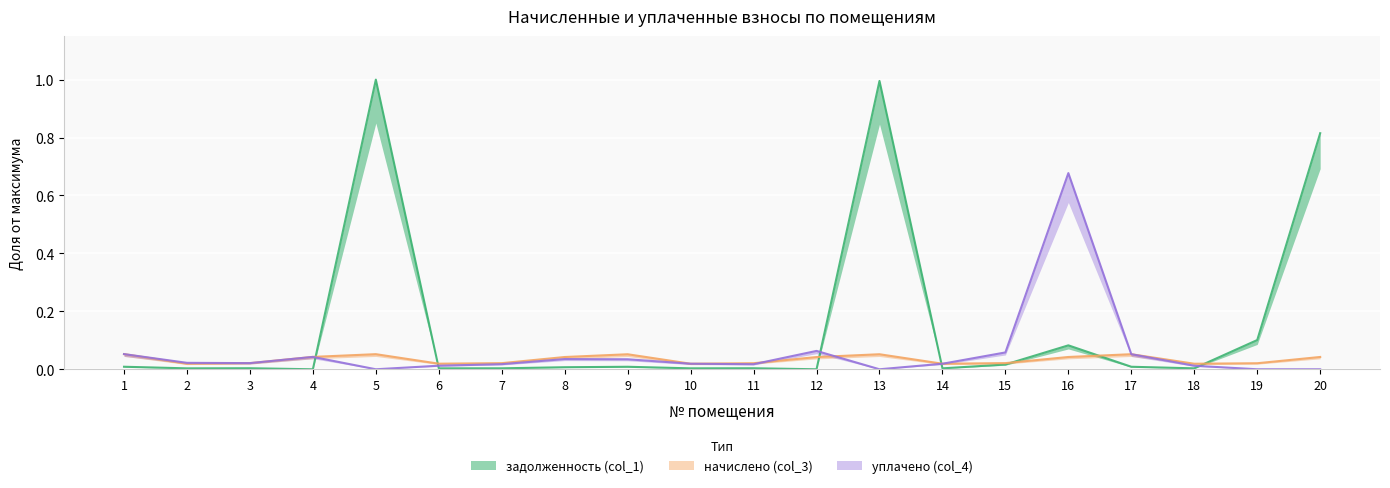

How many series are shown in this chart?

3